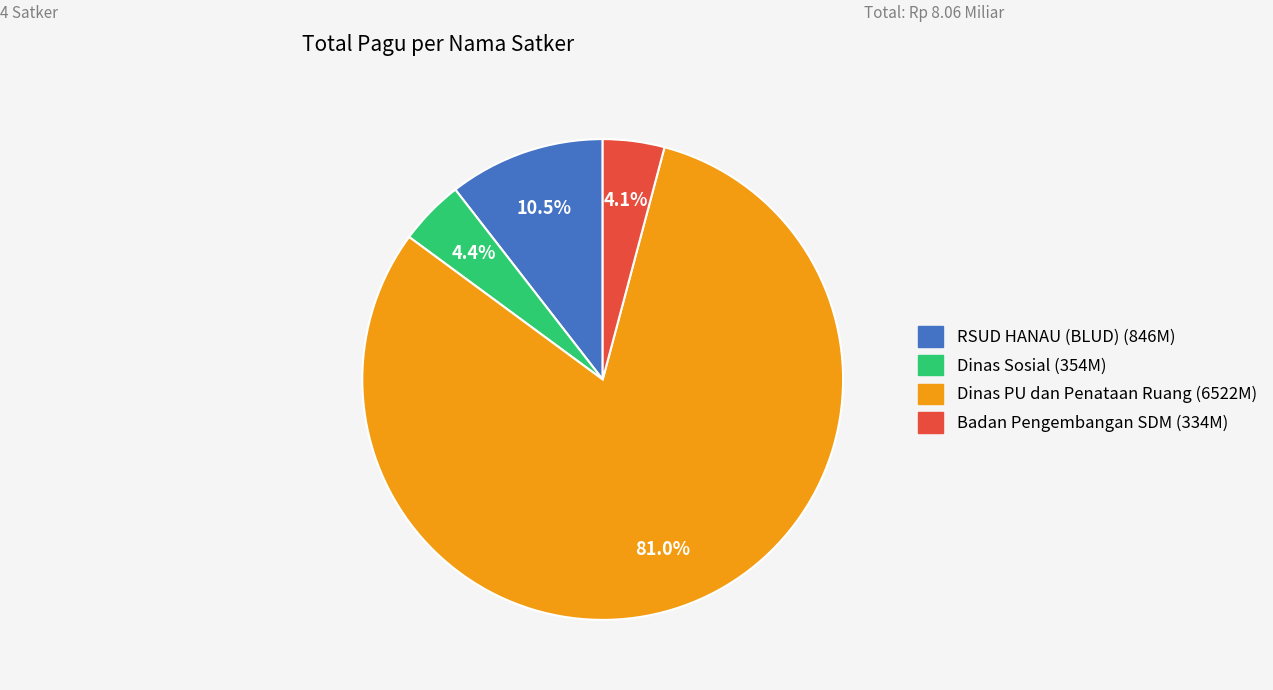

Does any single category account for the majority?

Yes